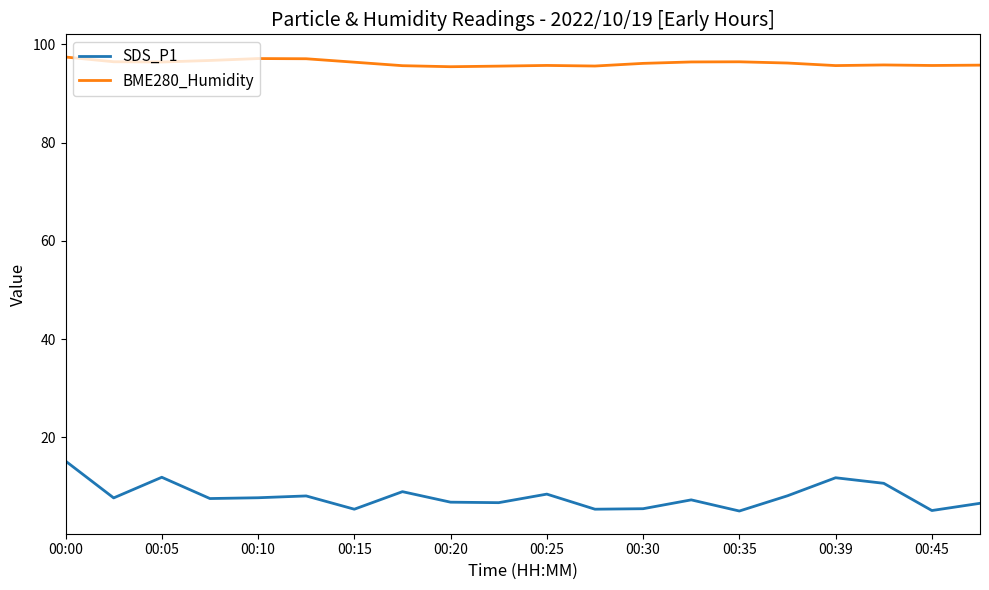

What is the highest value of the SDS_P1 series?

15.2